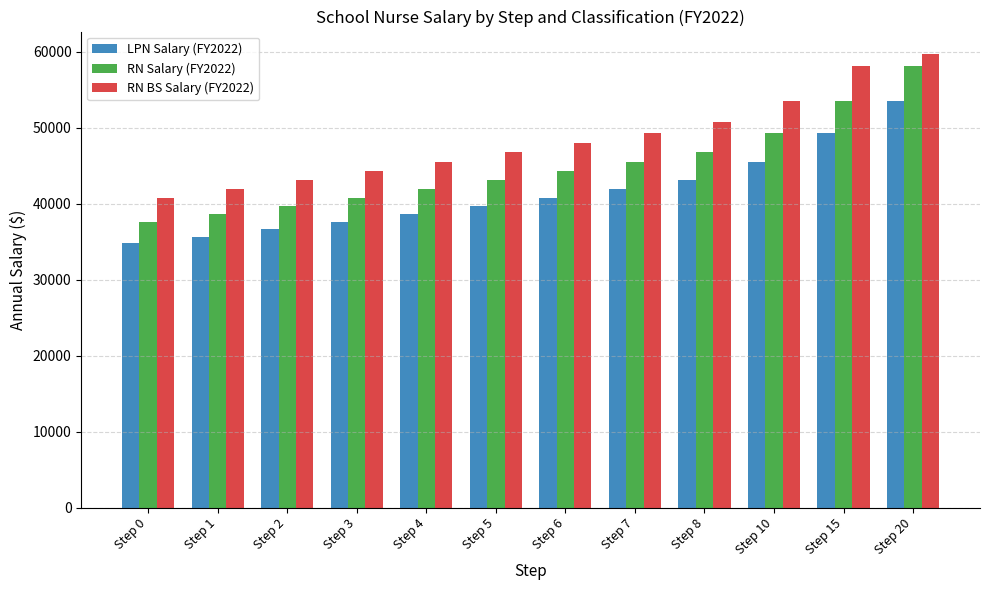

What is the total value across all series at Step 8?

140584